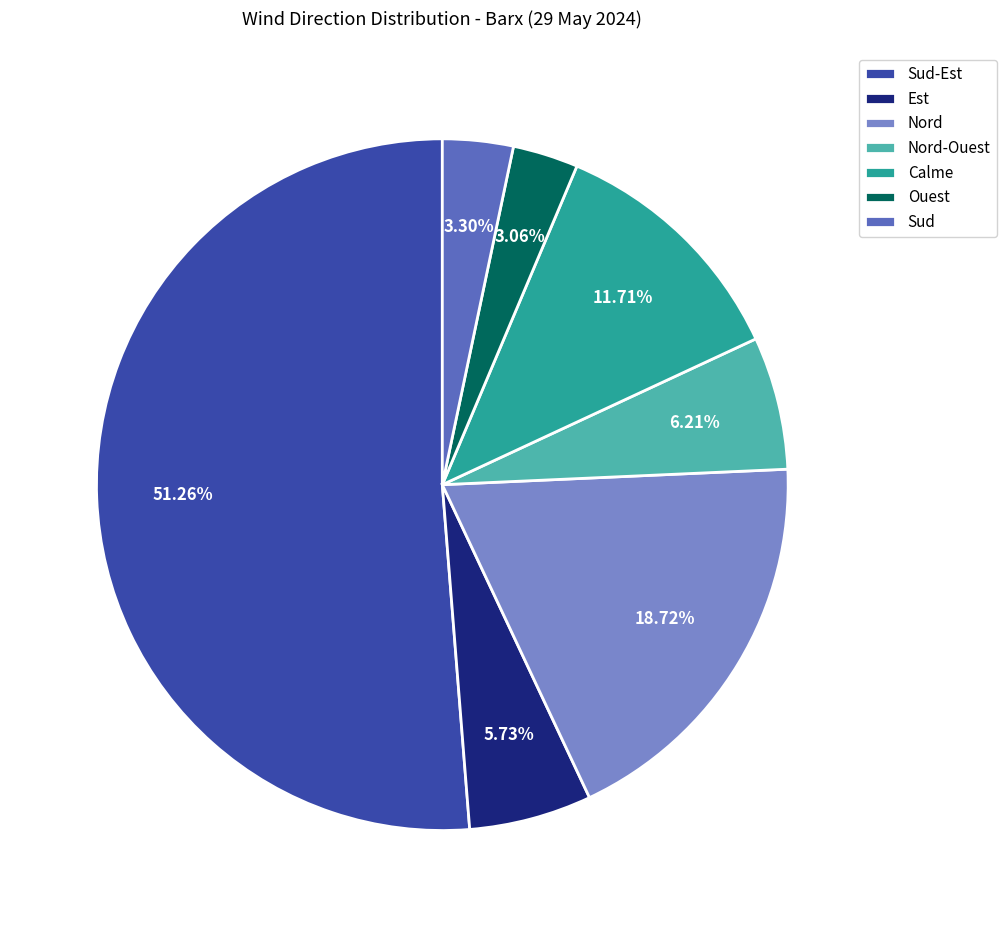

Is there any slice that represents more than half of the pie?

Yes